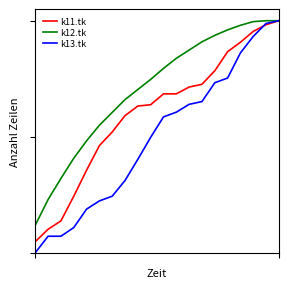

Does the chart display data point markers on the line(s)?

No